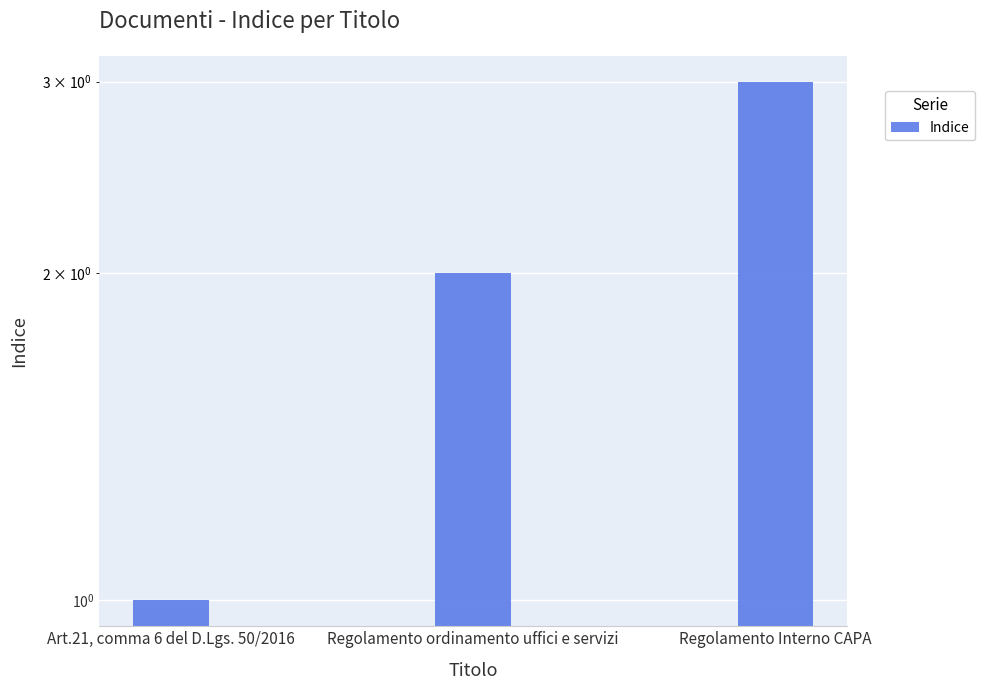

Reading right to left, transcribe all the data shown in this chart.

3	2	1